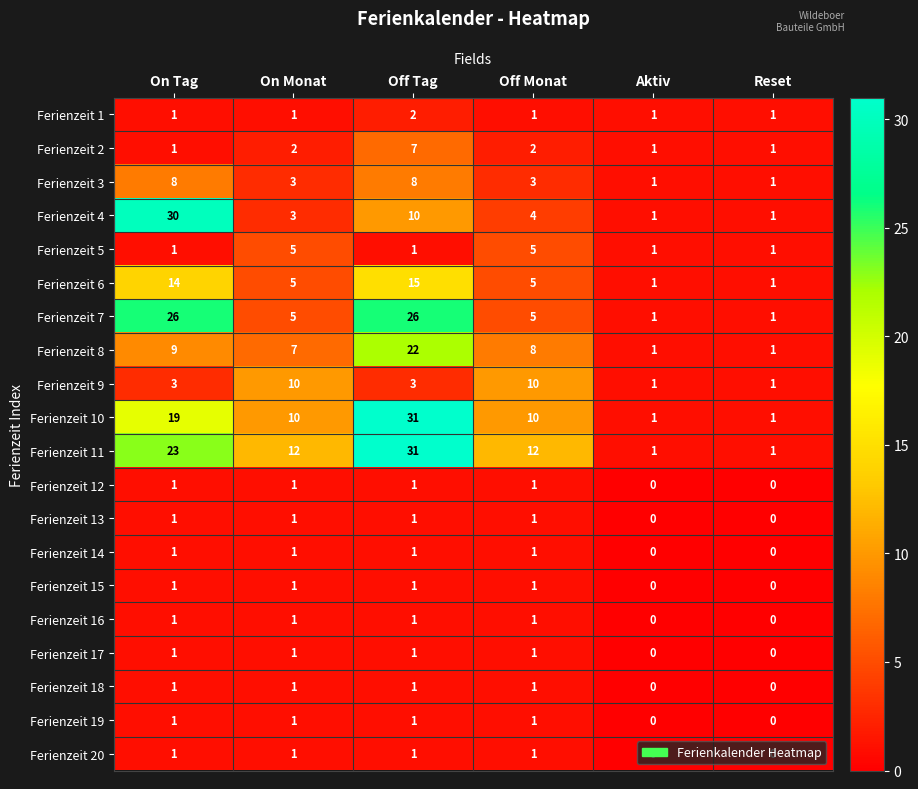

At which label does Ferienzeit 7 first exceed 5?

On Tag